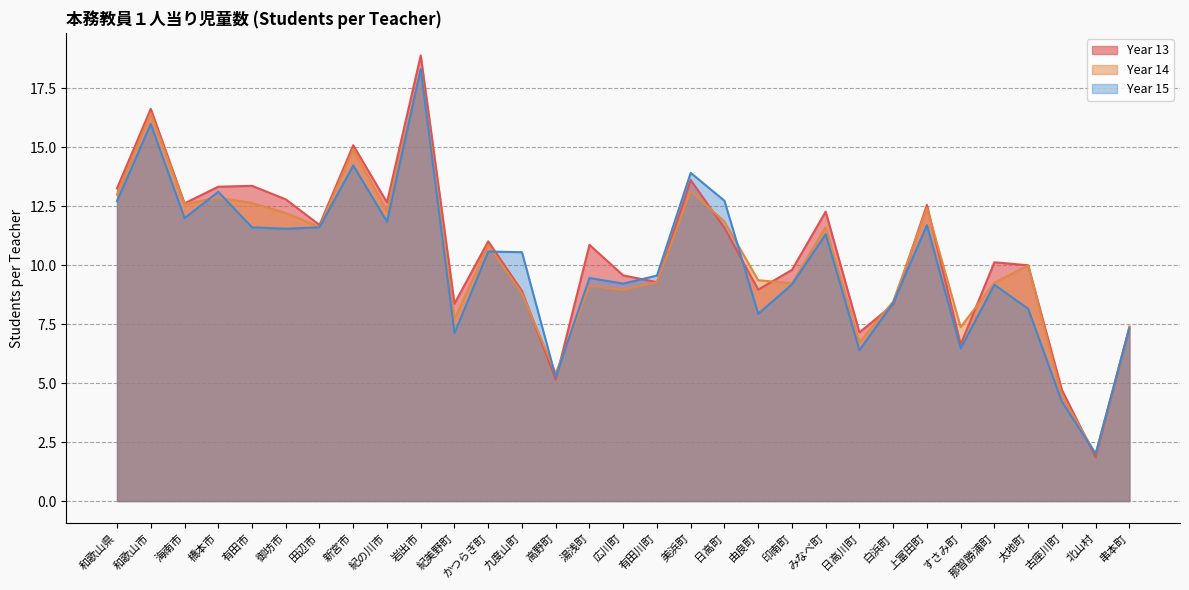

Rank the categories by Year 13 value from highest to lowest.

岩出市, 和歌山市, 新宮市, 美浜町, 有田市, 橋本市, 和歌山県, 御坊市, 紀の川市, 海南市, 上富田町, みなべ町, 田辺市, 日高町, かつらぎ町, 湯浅町, 那智勝浦町, 太地町, 印南町, 広川町, 有田川町, 由良町, 九度山町, 紀美野町, 白浜町, 串本町, 日高川町, すさみ町, 高野町, 古座川町, 北山村